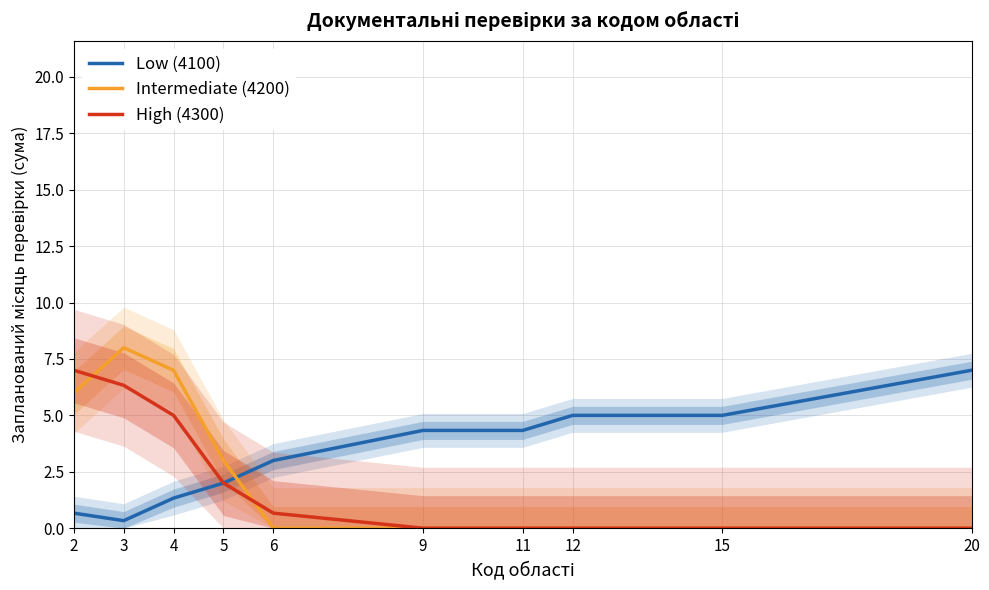

True or false: High (4300) and Low (4100) cross at least once.

False